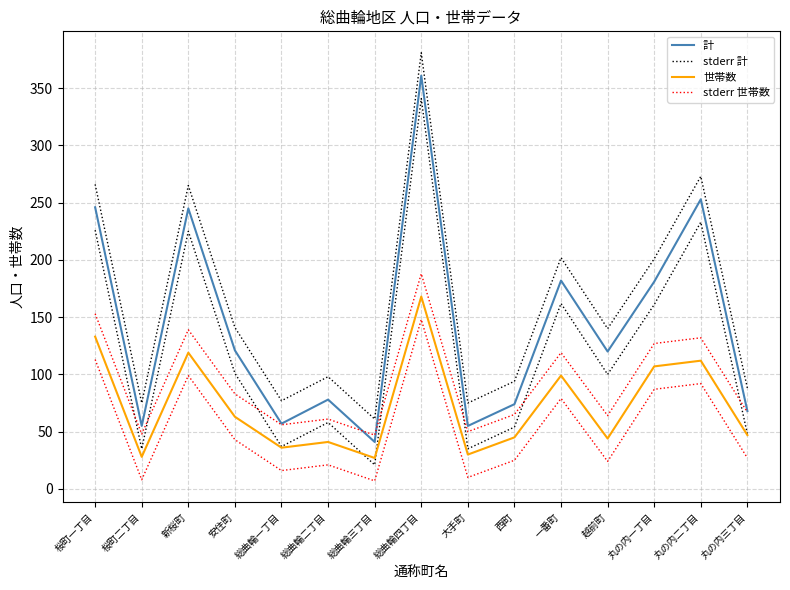

What are all the series names shown in the legend?

計, stderr 計, 世帯数, stderr 世帯数